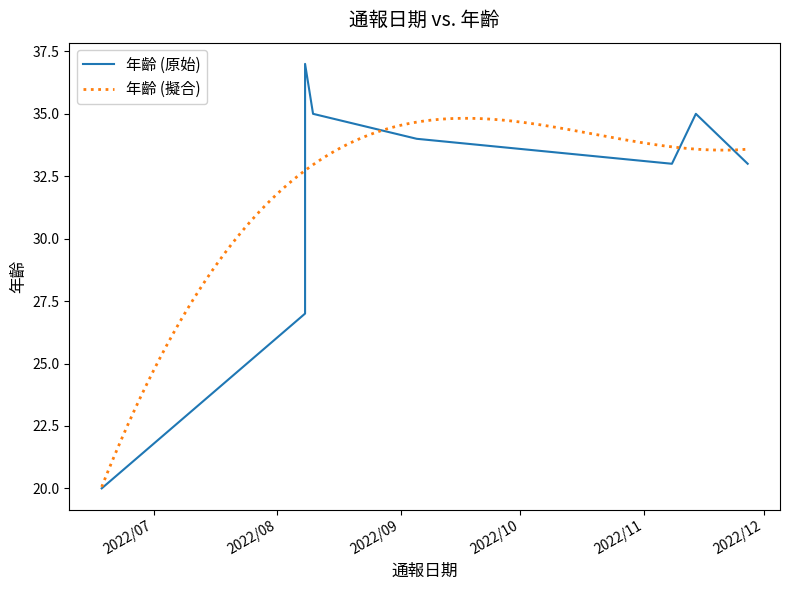

Approximately how many times larger is the value at 2022/8/10 compared to 2022/9/5?

1.0